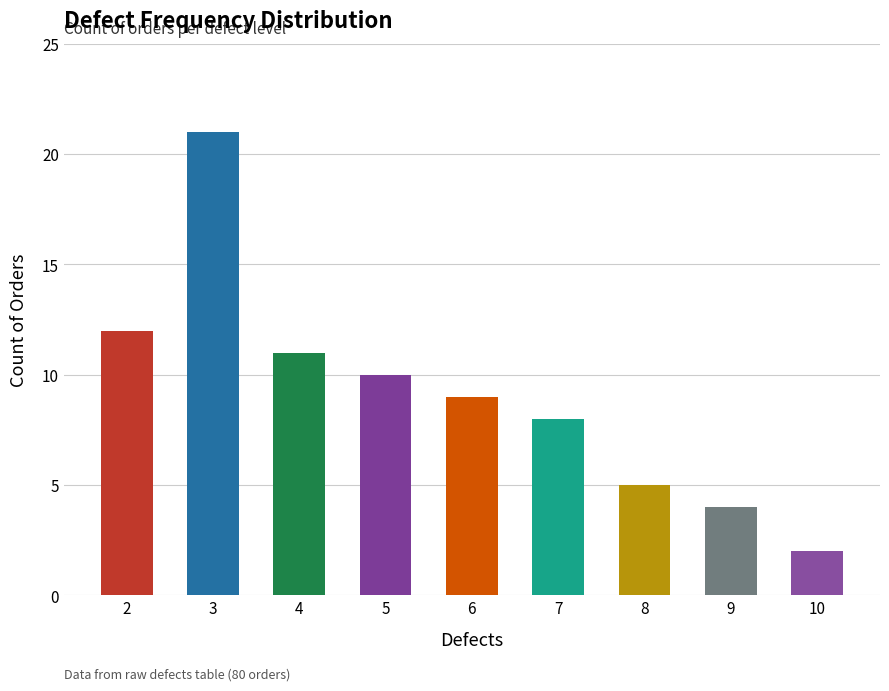

Does the chart contain any negative values?

No